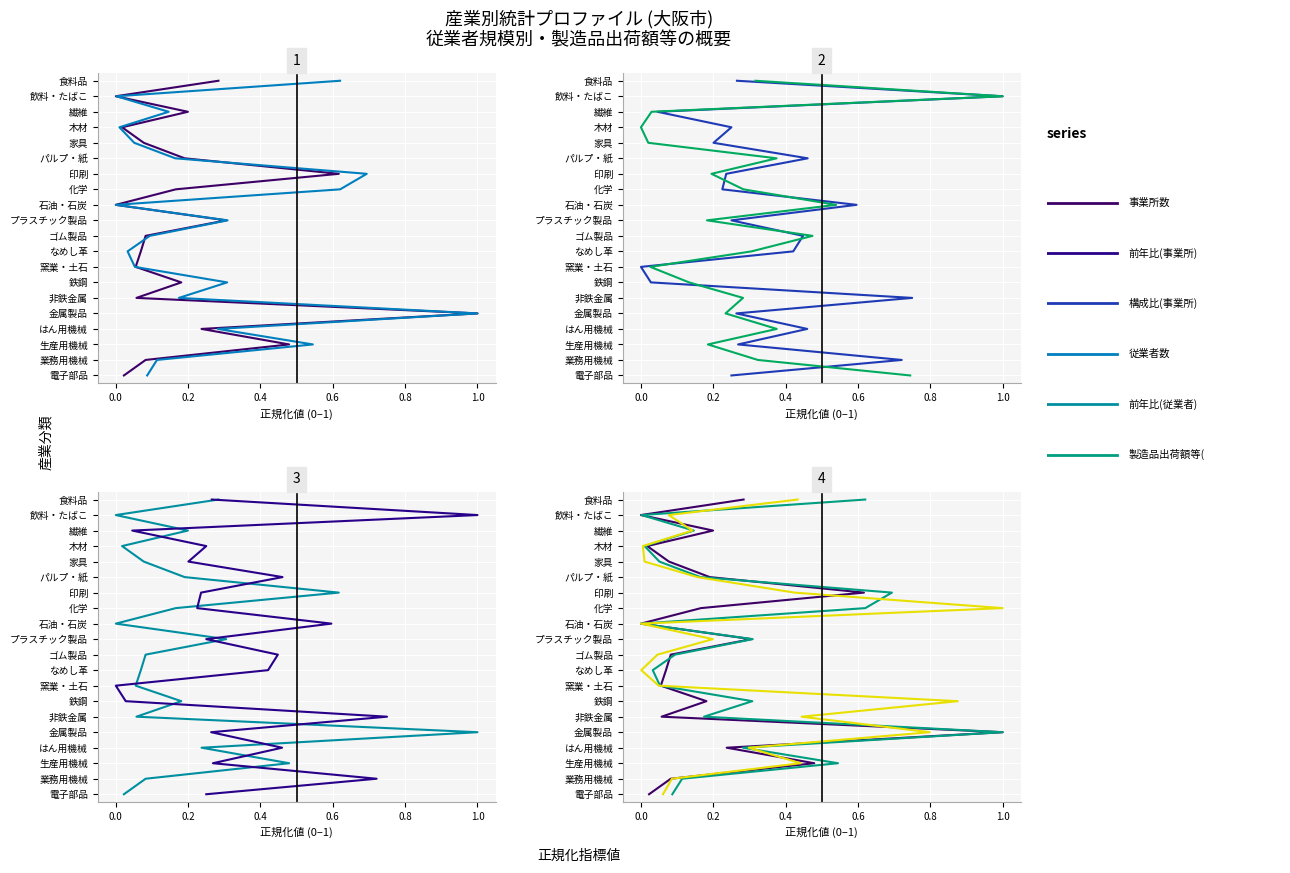

Does the chart display data point markers on the line(s)?

No